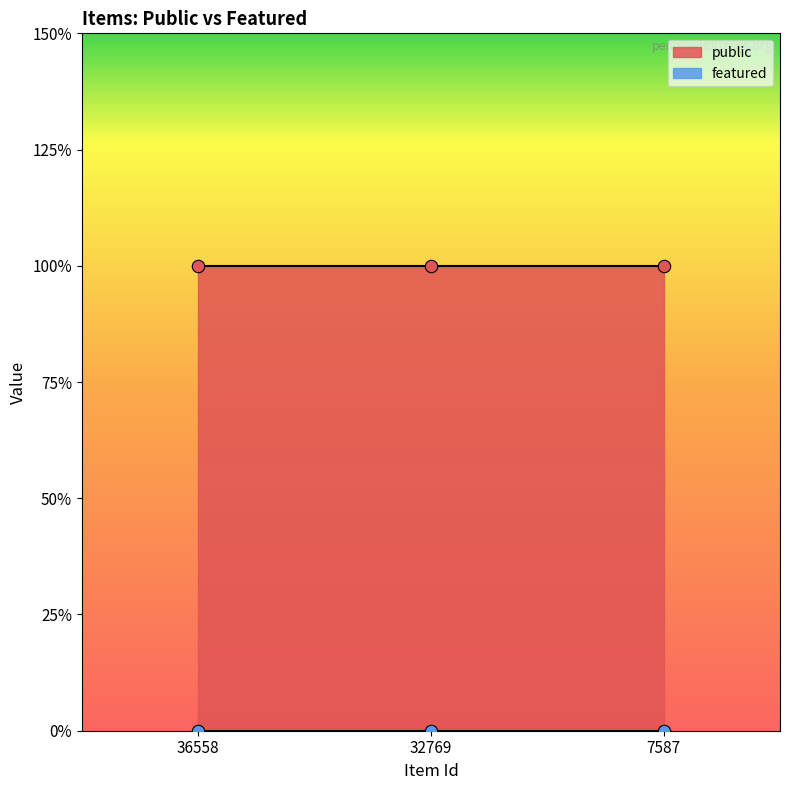

Which series has the largest total across all categories?

public